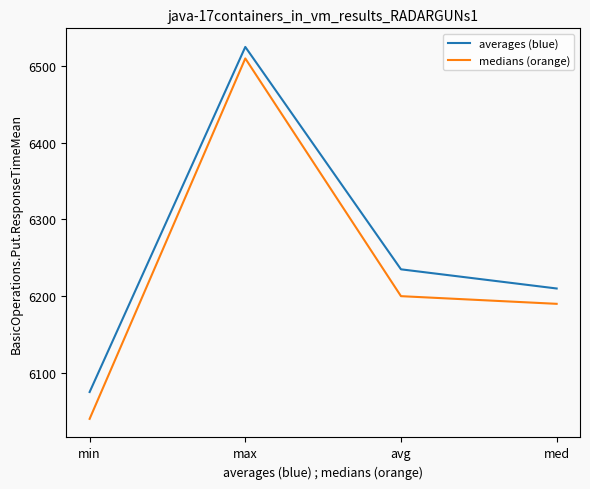

Which series has the largest total across all categories?

averages (blue)